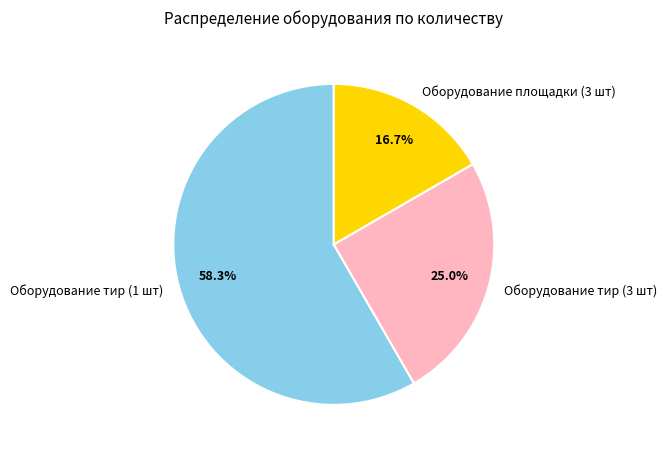

Is there any slice that represents more than half of the pie?

Yes